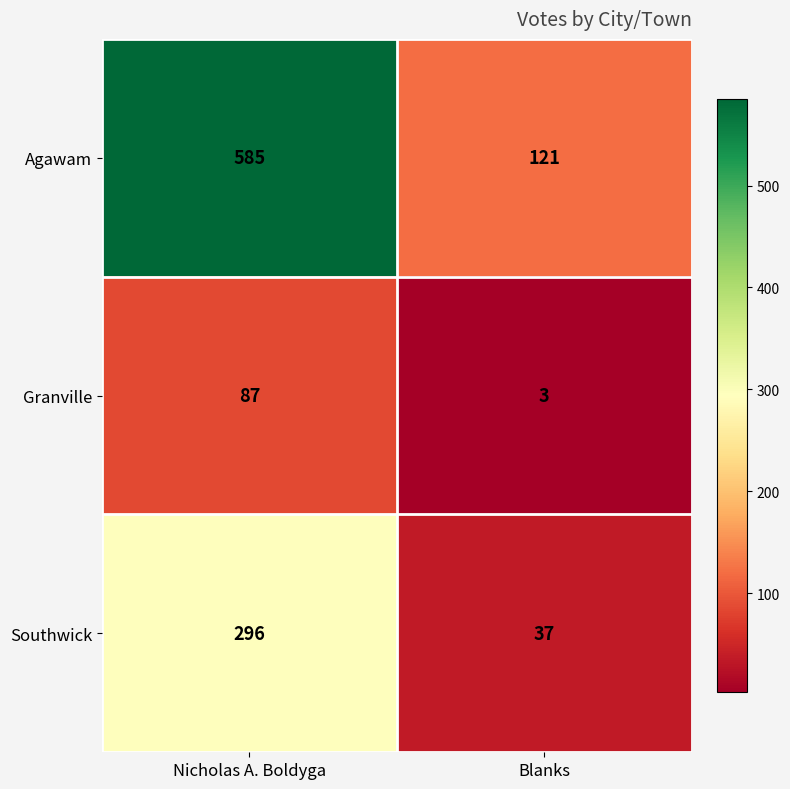

Which category has the highest value in the Granville series?

Nicholas A. Boldyga